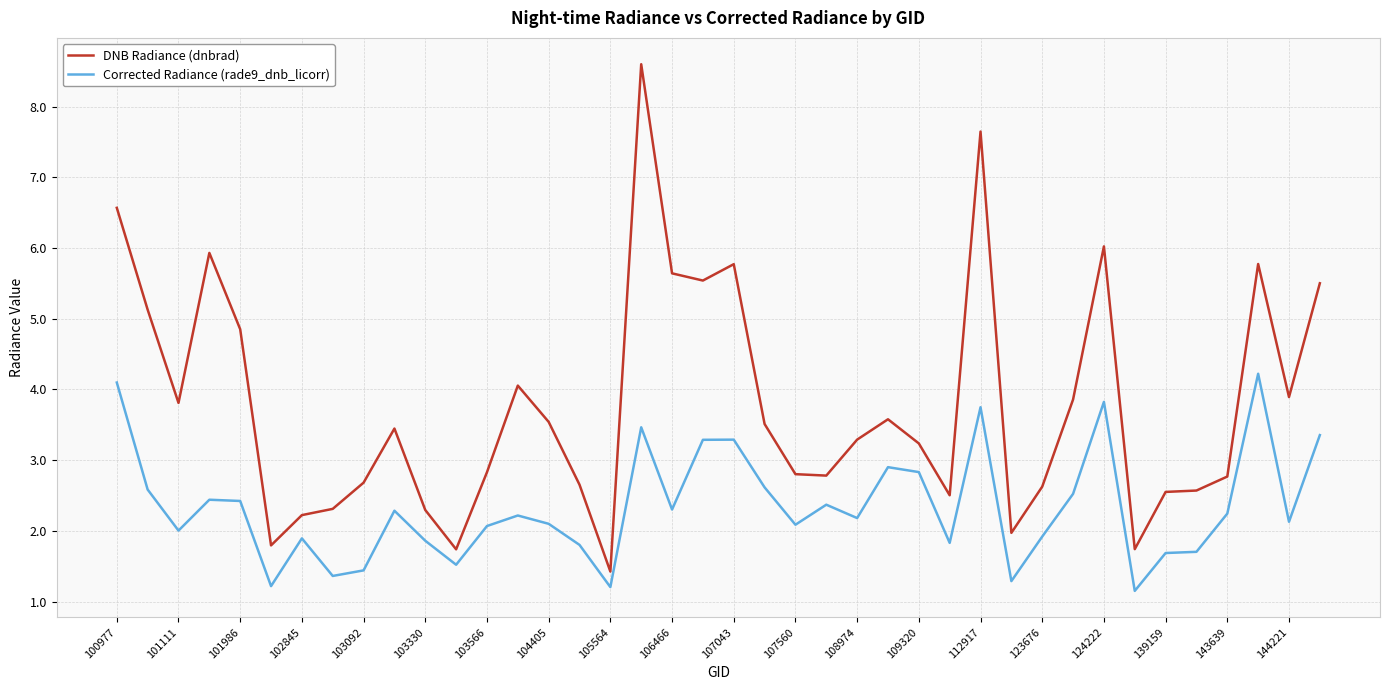

What is the highest value of the Corrected Radiance (rade9_dnb_licorr) series?

4.2